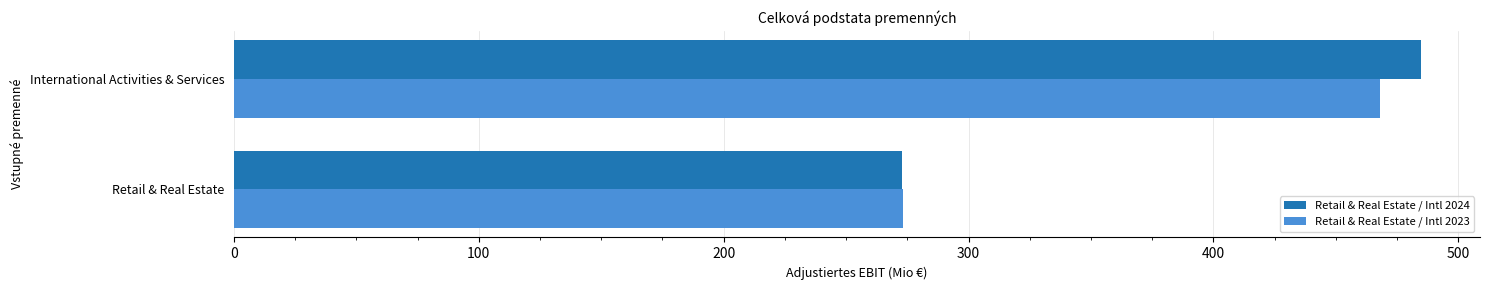

What is the approximate value of Retail & Real Estate / Intl 2024 at International Activities & Services?

484.6